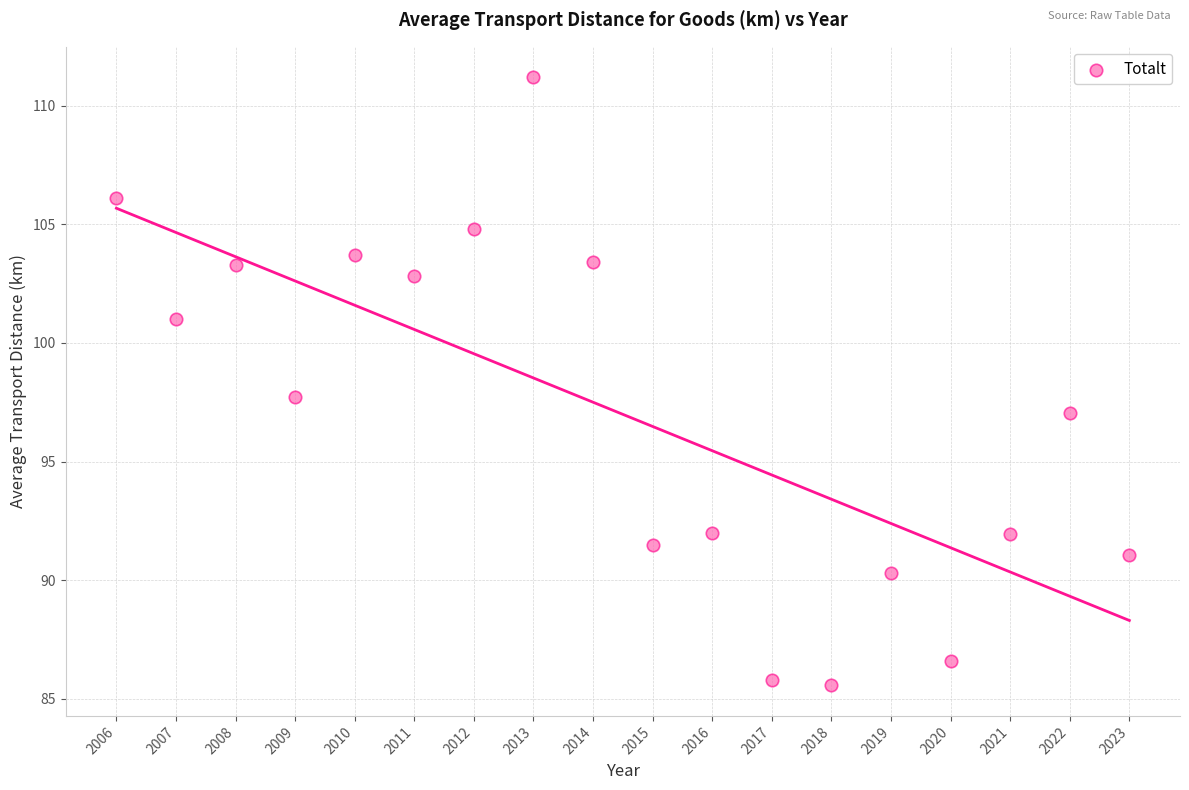

What is the range of Y values (max minus min)?

25.6